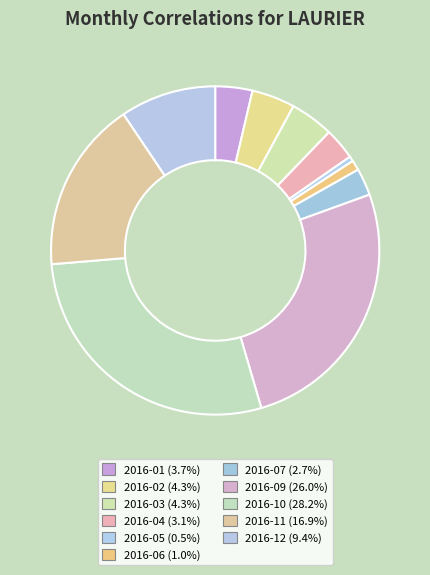

Rank the categories by value from lowest to highest.

2016-05, 2016-06, 2016-07, 2016-04, 2016-01, 2016-02, 2016-03, 2016-12, 2016-11, 2016-09, 2016-10